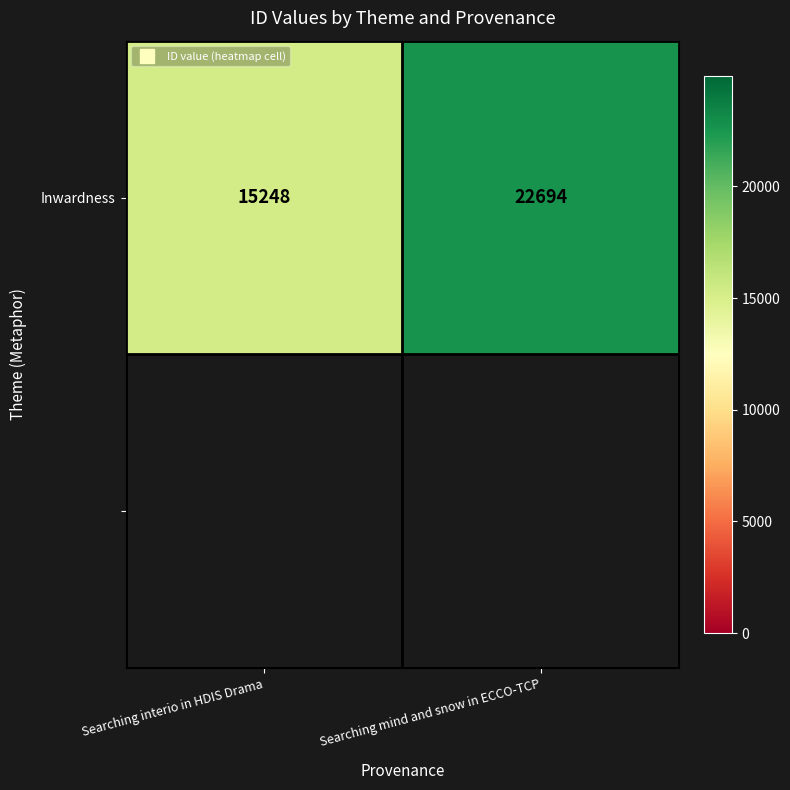

Reading left to right, transcribe all the data shown in this chart.

15248	22694